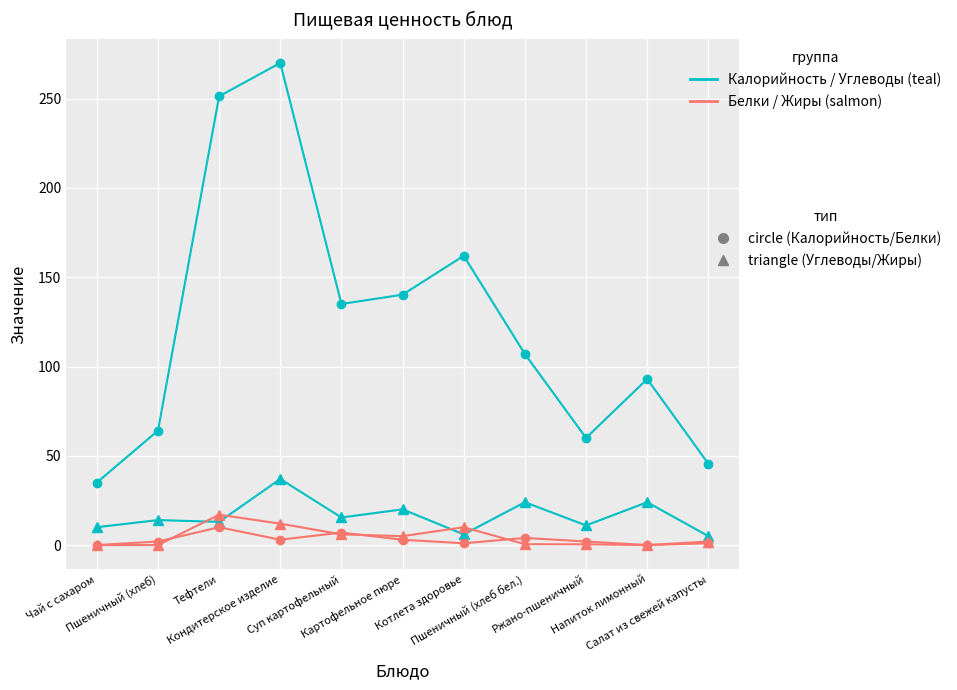

What is the maximum value shown in the chart?

270.0